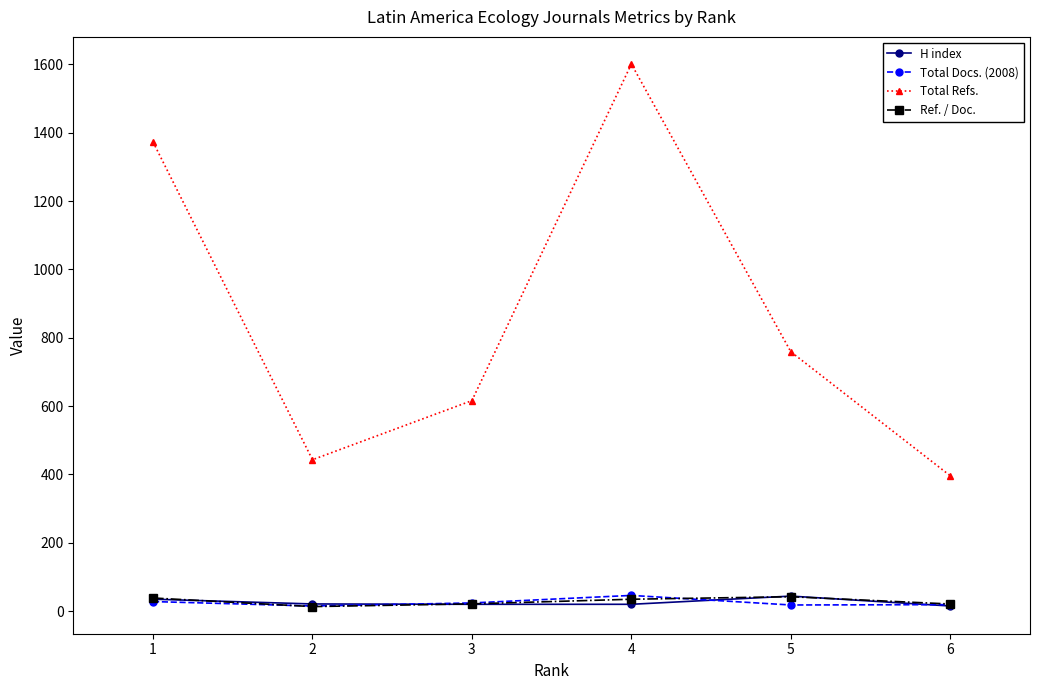

True or false: Total Refs. and Ref. / Doc. intersect in this chart.

False